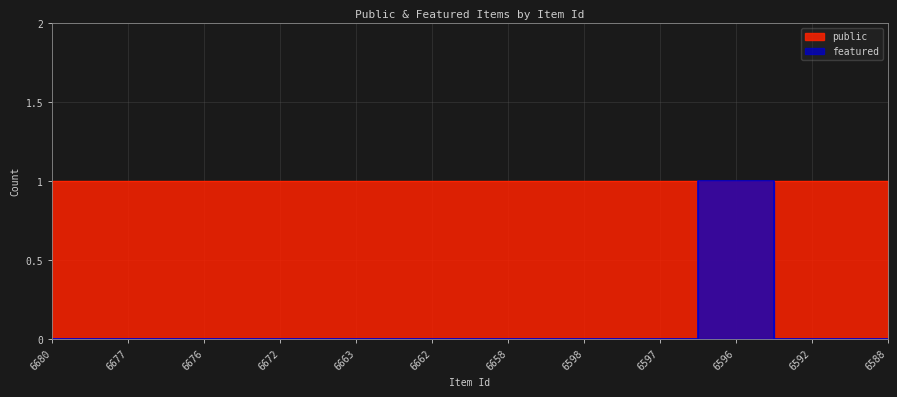

True or false: the data shows 1 at 6662.

False